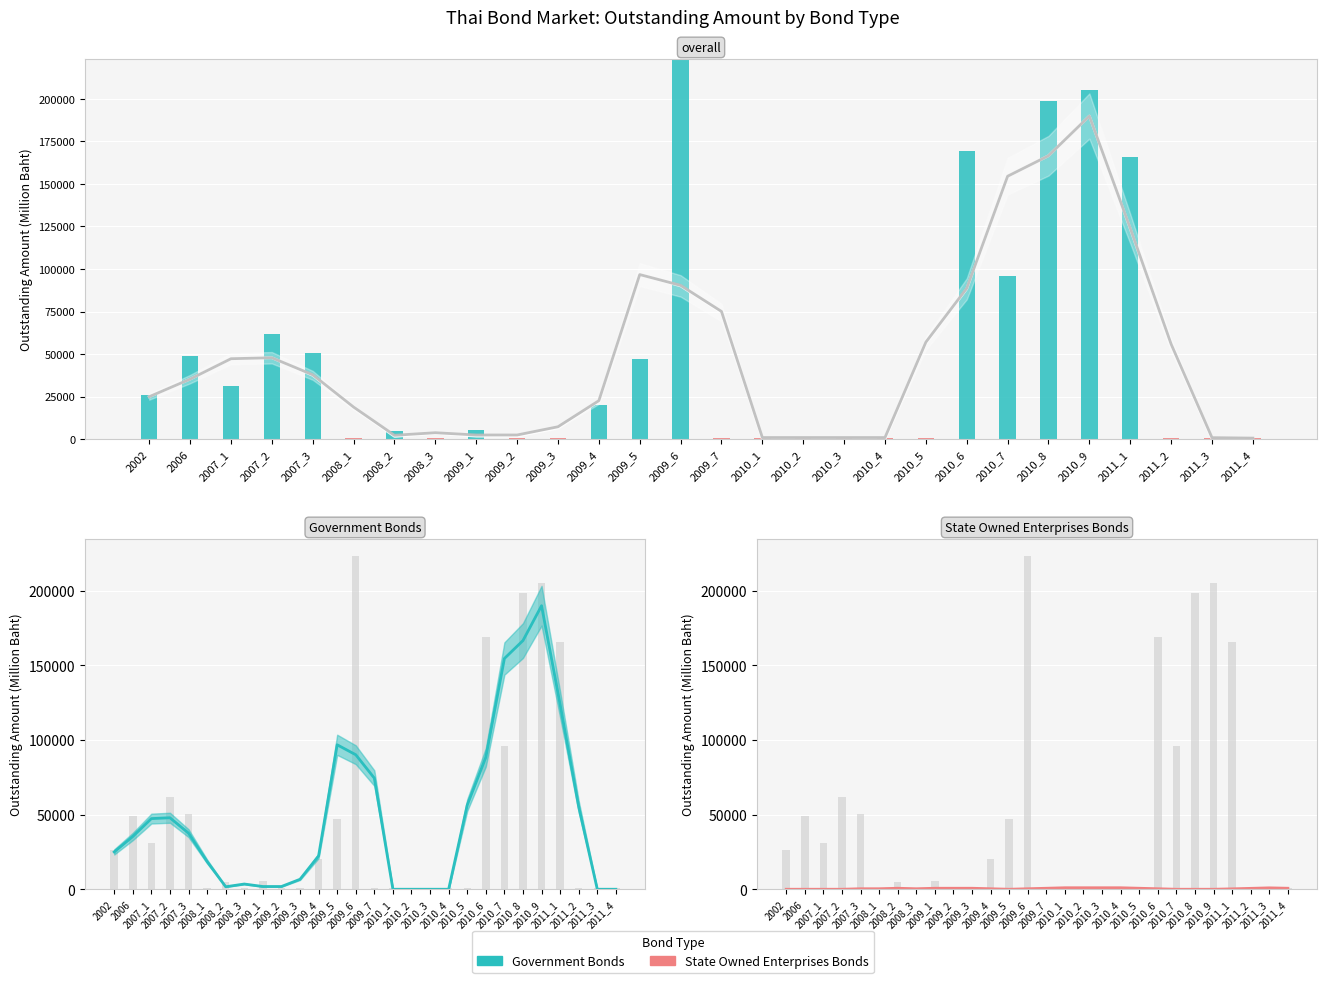

What is the value of the Government Bonds bar at the 13th from the left?

47000